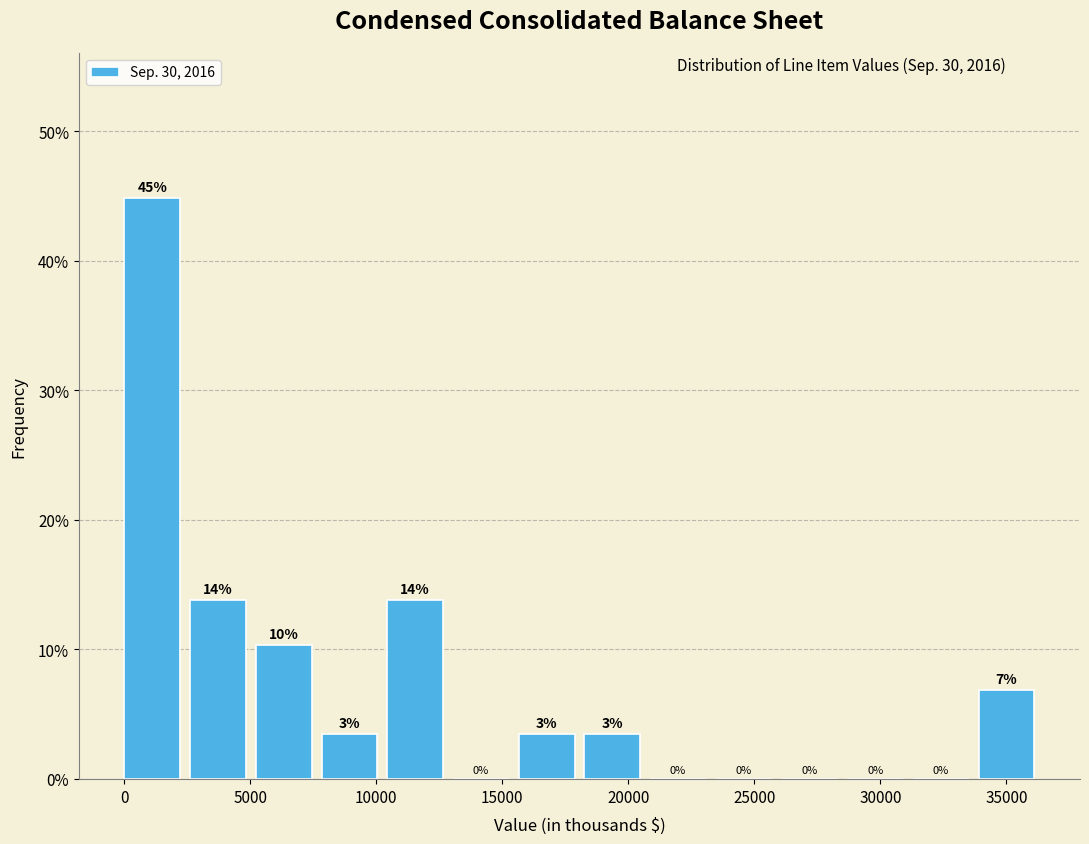

Over which range of the x-axis is the bar tallest?

0 to 2500